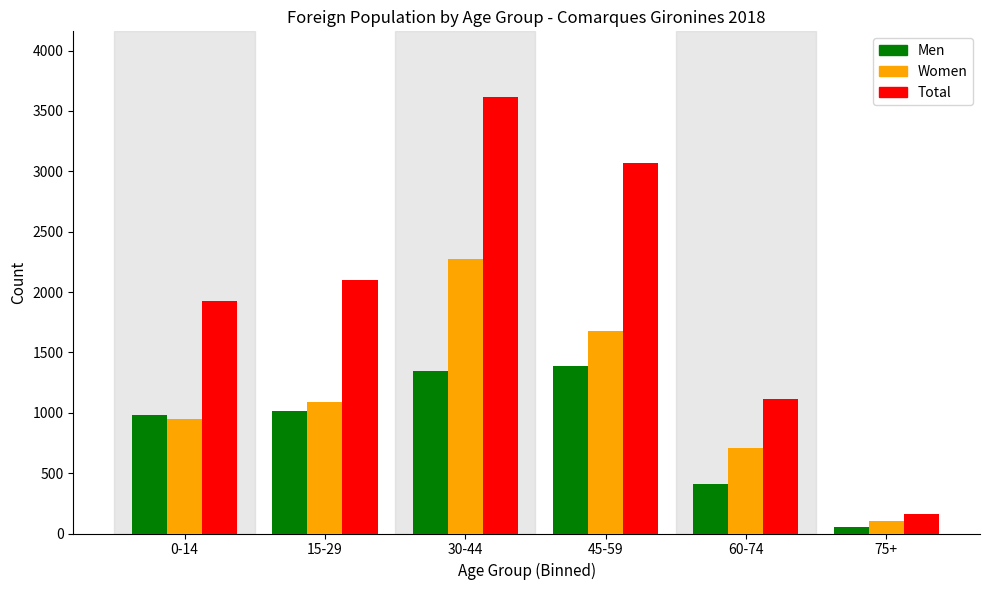

Reading right to left, what are all the values shown in this chart?

Men: 75+=53	60-74=407	45-59=1384	30-44=1343	15-29=1012	0-14=979
Women: 75+=106	60-74=711	45-59=1681	30-44=2274	15-29=1091	0-14=947
Total: 75+=159	60-74=1118	45-59=3065	30-44=3617	15-29=2103	0-14=1926